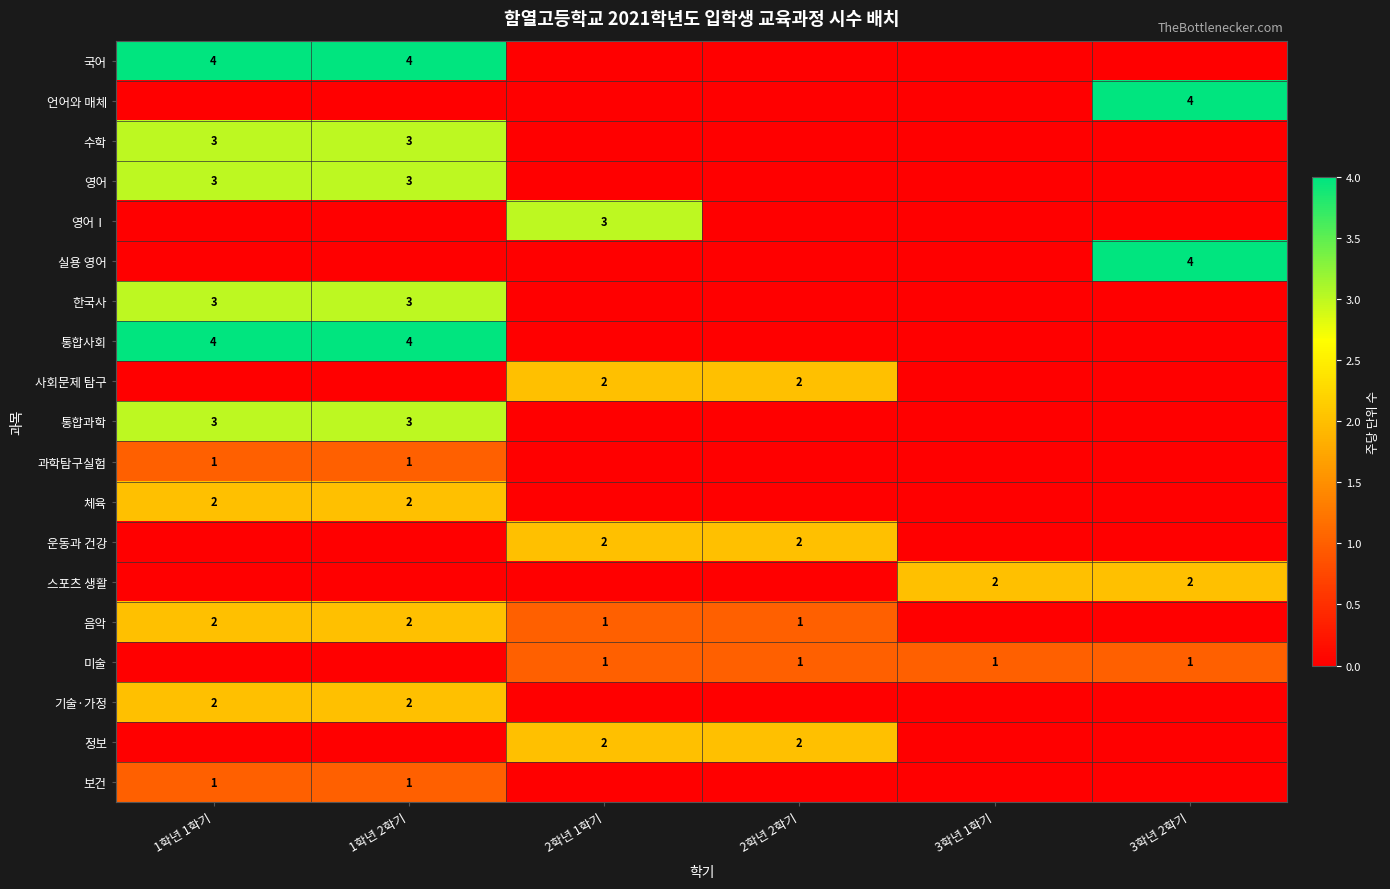

What is the greatest value displayed?

4